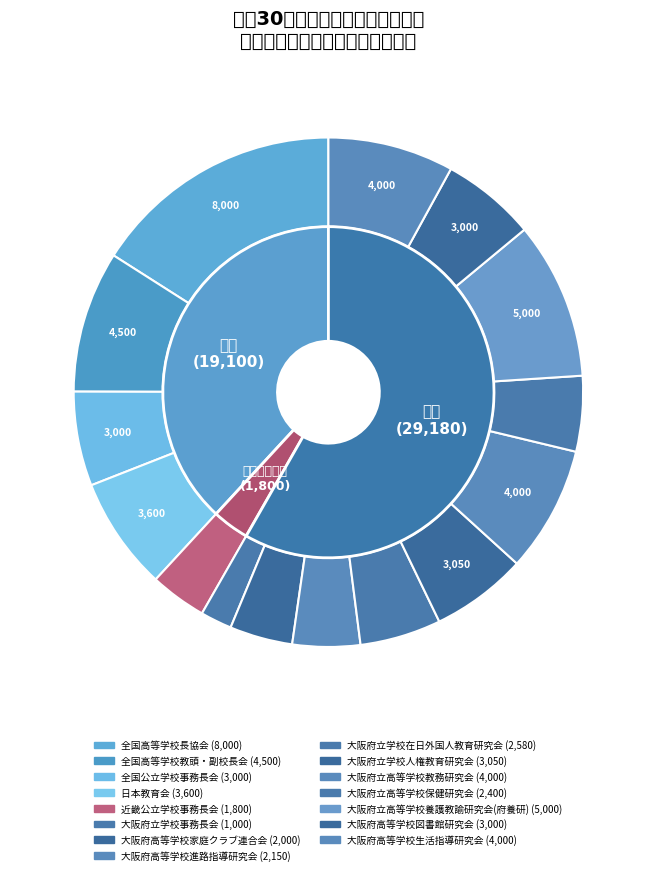

How much of the chart is everything except 大阪府立学校人権教育研究会?

93.9%